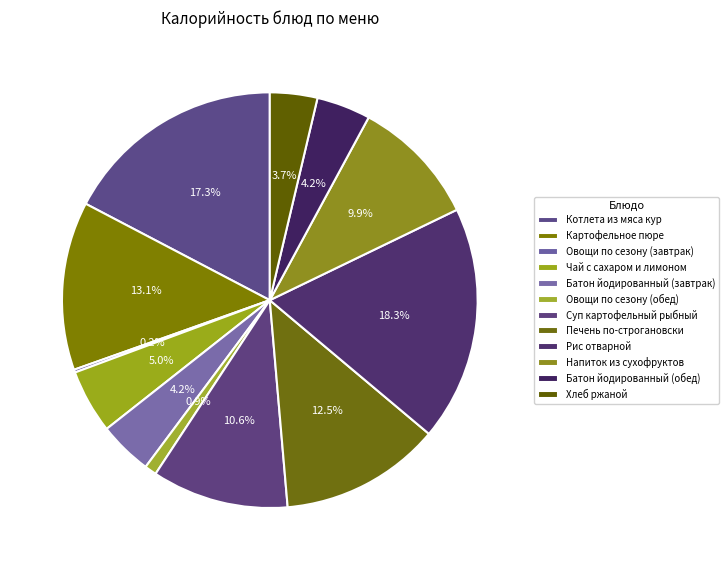

Is it true that Чай с сахаром и лимоном is 1% of the pie?

False